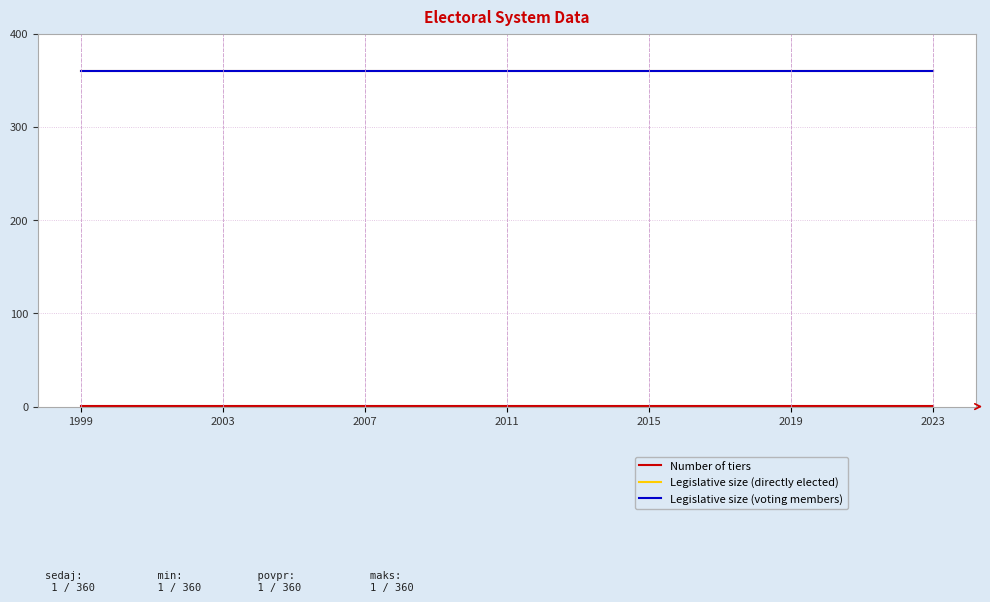

At which label does Legislative size (voting members) reach its minimum?

1999